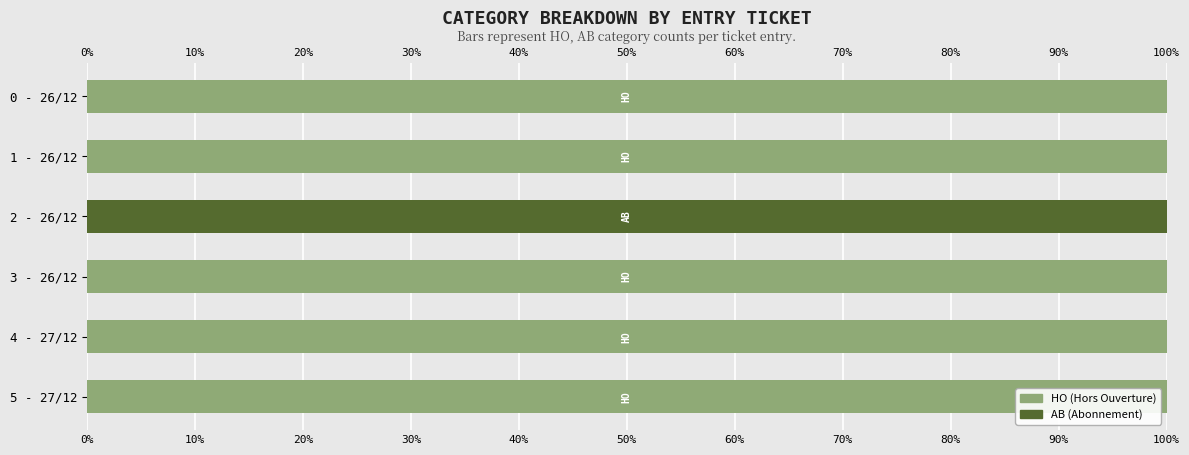

What is the sum of the HO (Hors Ouverture) values at 2 - 26/12 and 5 - 27/12?

100